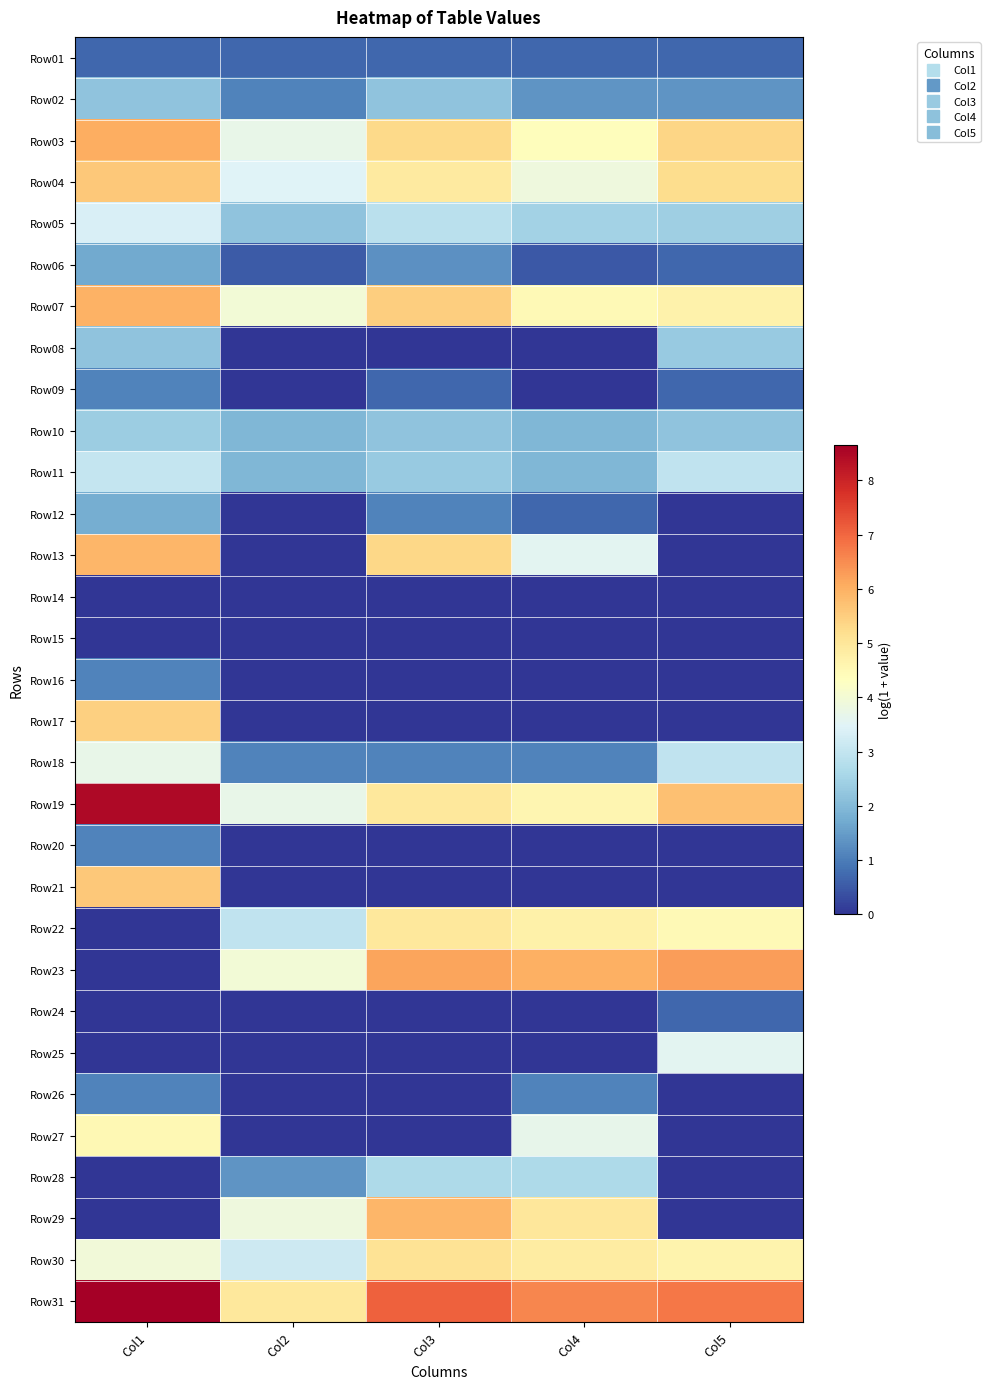

At which category does the chart reach its minimum across all series?

Col2